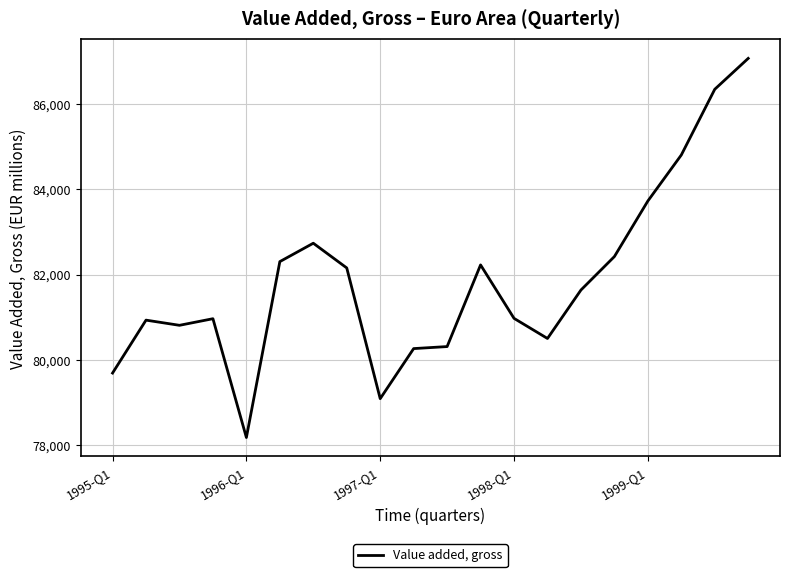

What is the minimum value shown in the chart?

78180.7